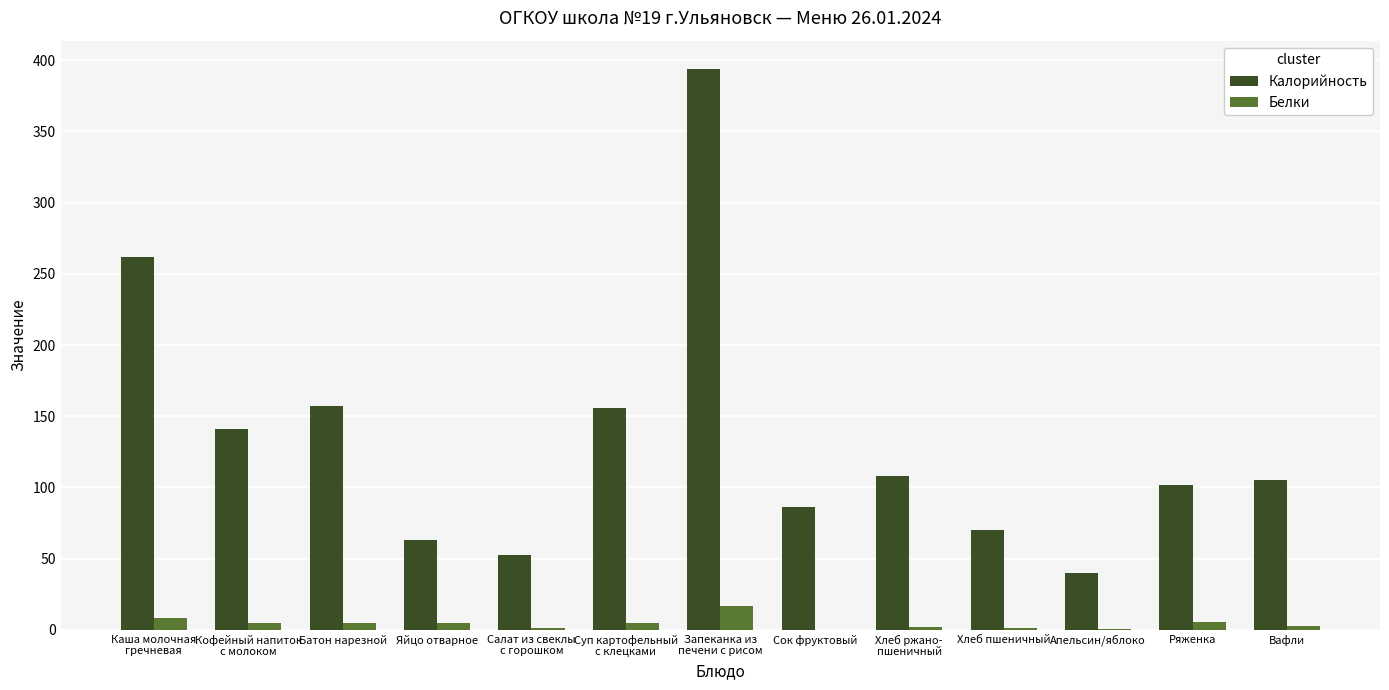

Is the value of Белки at Батон нарезной greater than the value of Калорийность at Вафли?

No